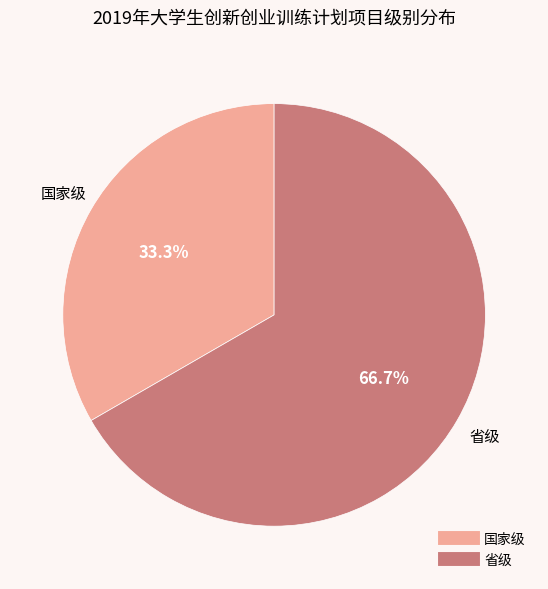

What percentage do 省级 and 国家级 together represent?

100.0%